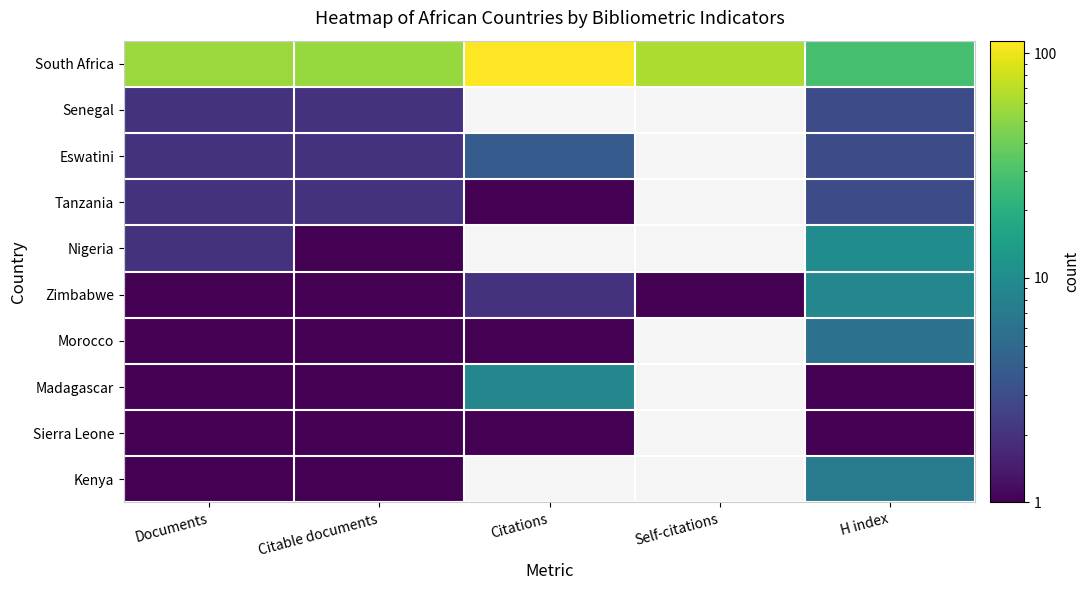

Rank the categories by Zimbabwe value from highest to lowest.

H index, Citations, Documents, Citable documents, Self-citations